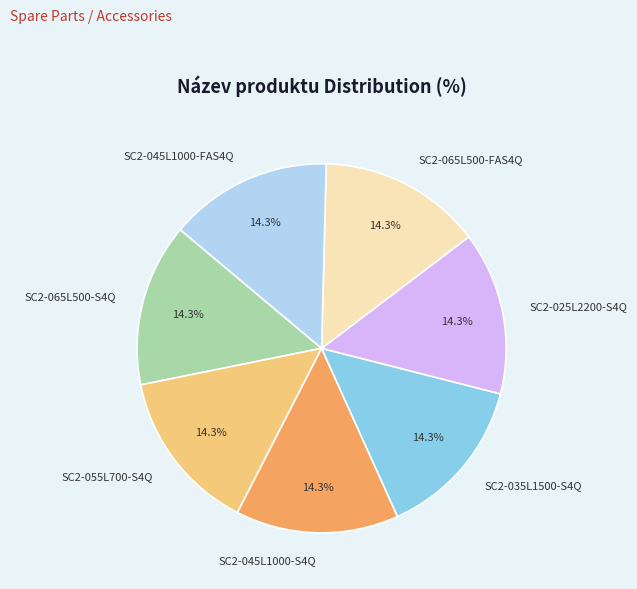

What is the ratio of the value at SC2-065L500-S4Q to the value at SC2-025L2200-S4Q?

1.0